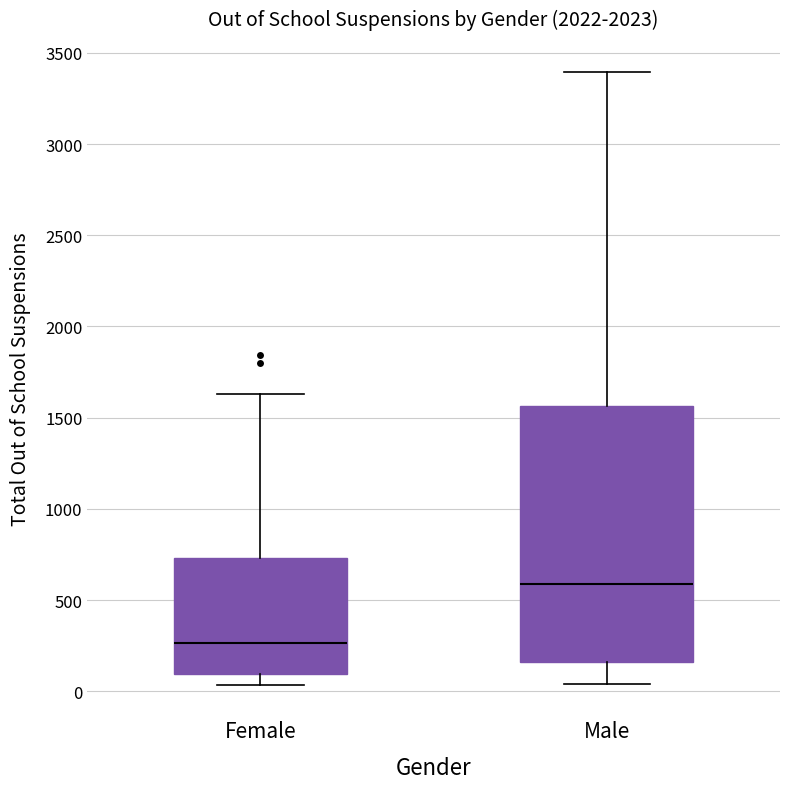

Which box is the tallest, from its lower edge to its upper edge?

Male